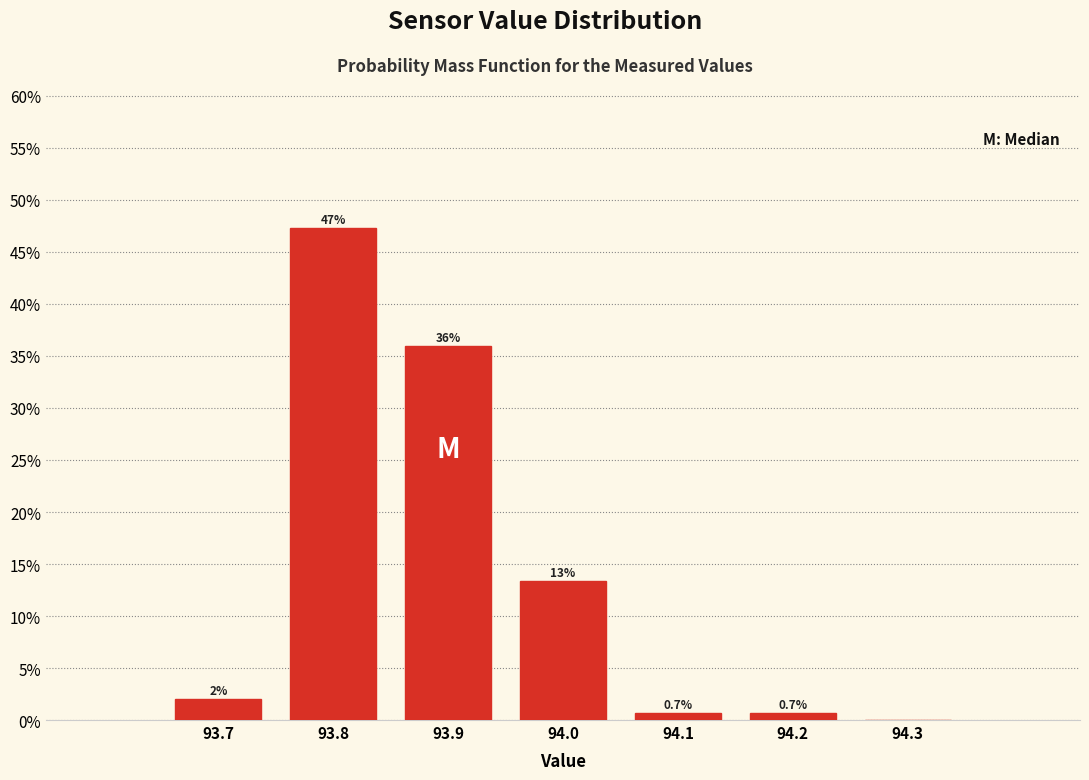

Which range on the x-axis has the tallest bar?

93.75 to 93.85